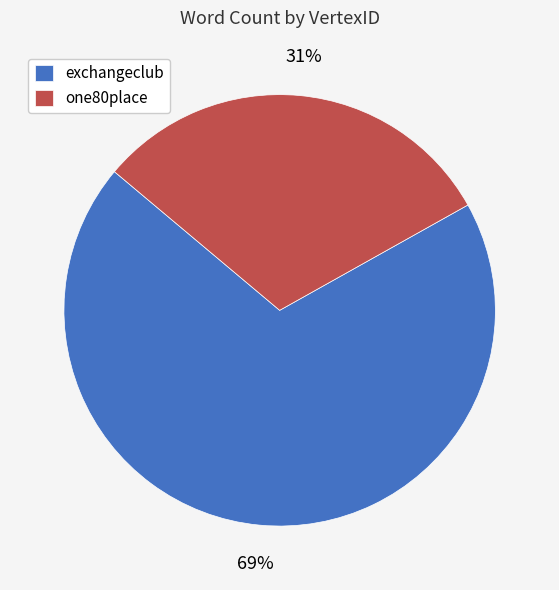

Is there any slice that represents more than half of the pie?

Yes